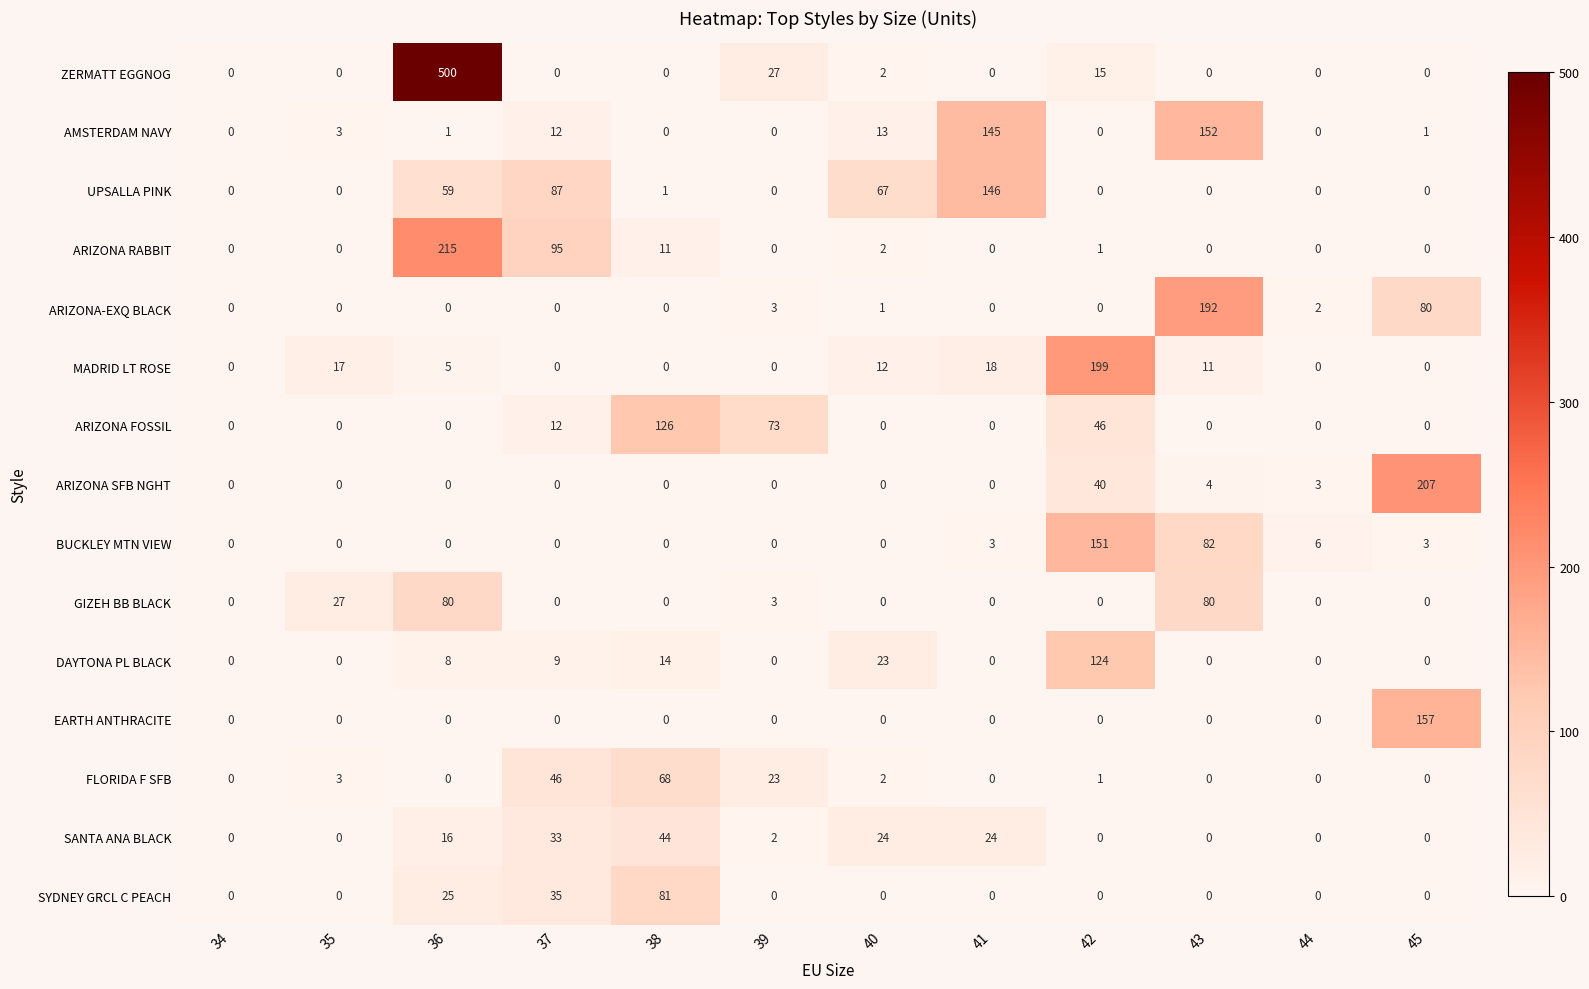

Count the number of data series in this chart.

15